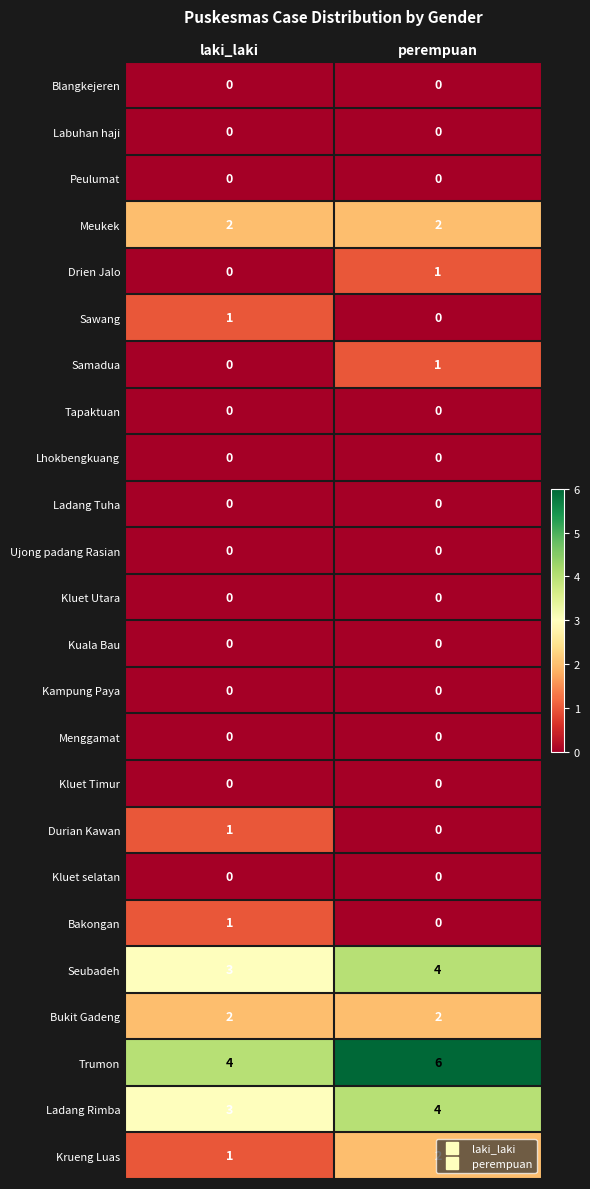

What is the greatest value displayed?

6